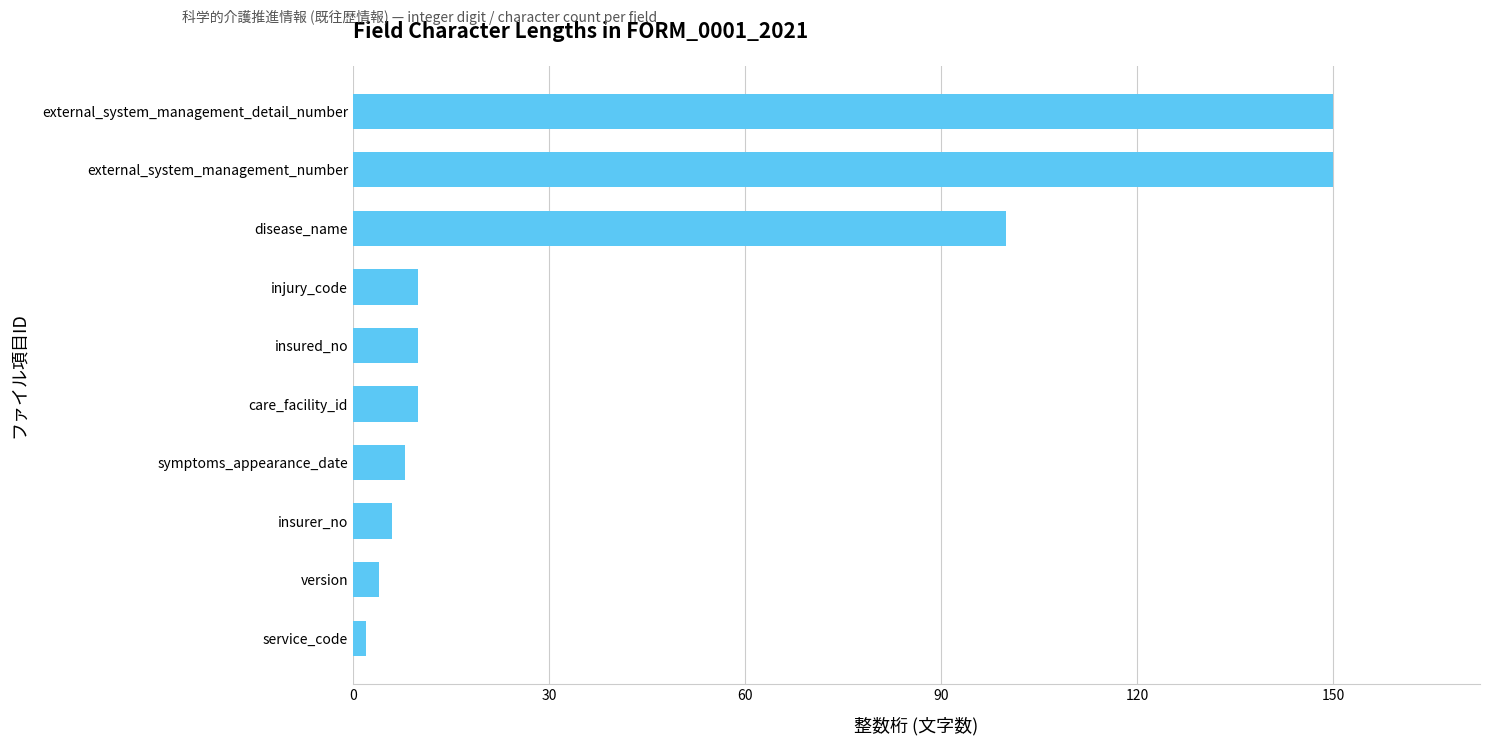

Reading bottom to top, extract all data points from this chart.

service_code=2	version=4	insurer_no=6	symptoms_appearance_date=8	care_facility_id=10	insured_no=10	injury_code=10	disease_name=100	external_system_management_number=150	external_system_management_detail_number=150